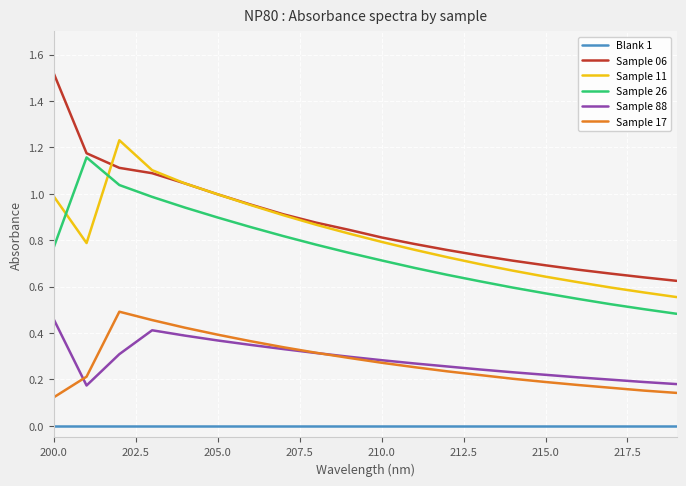

How many intersections are there between Sample 11 and Sample 26?

2